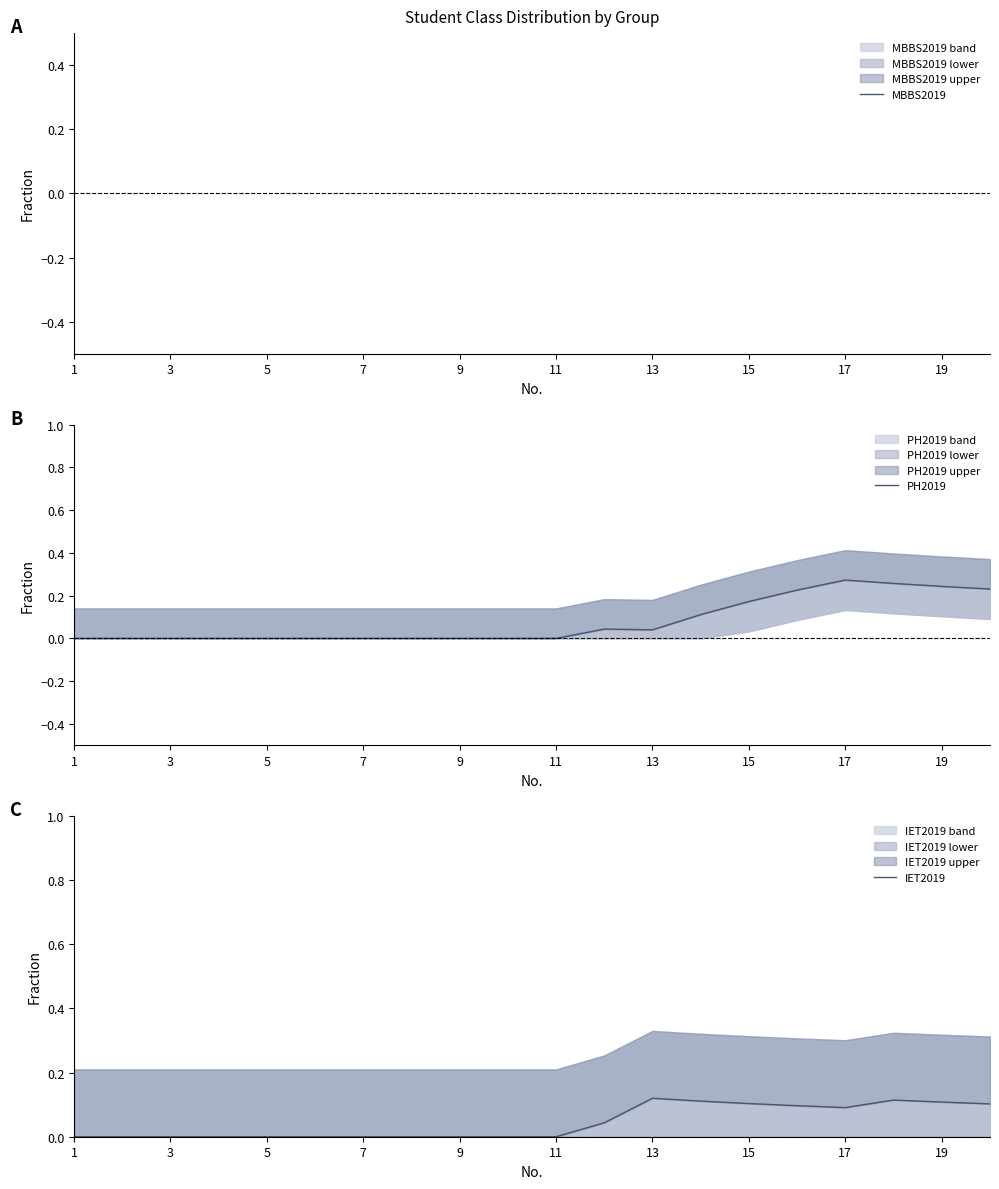

Does the chart display data point markers on the line(s)?

No